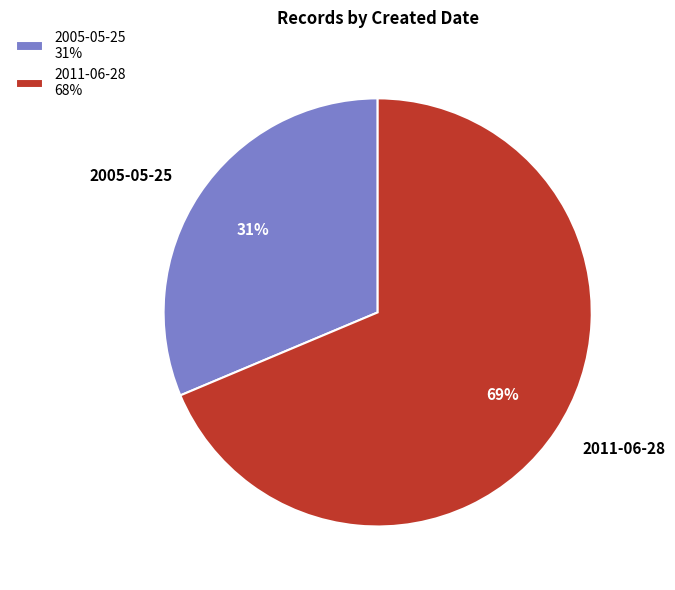

True or false: 2005-05-25 accounts for 31% of the total.

True